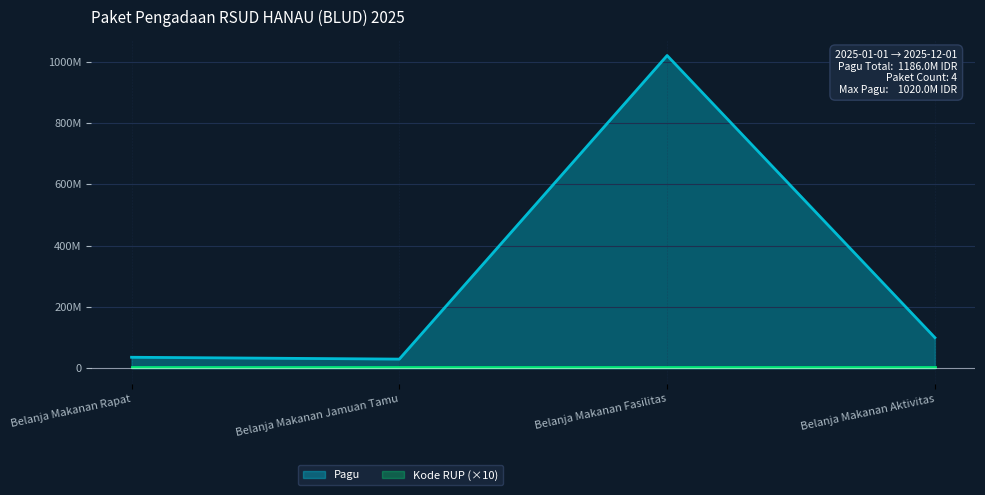

What is the difference between the highest and lowest values at Belanja Makanan Fasilitas?

1016105420.6